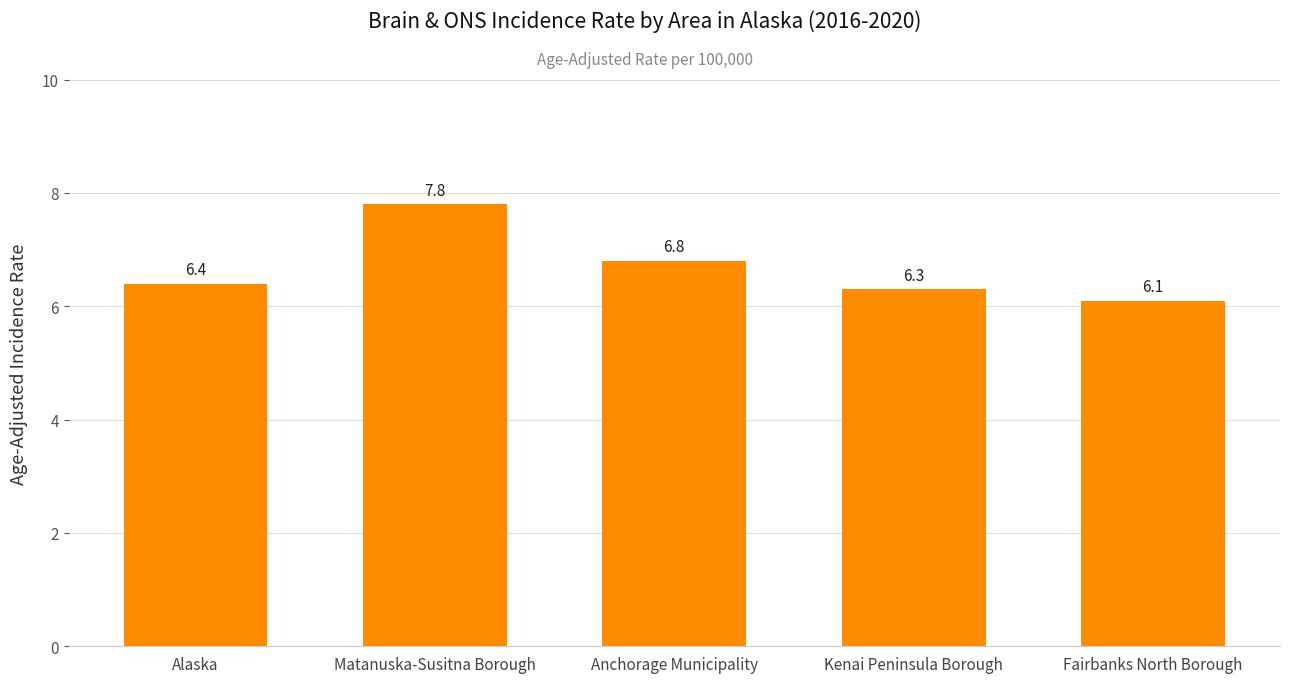

How many bars are there in total?

5